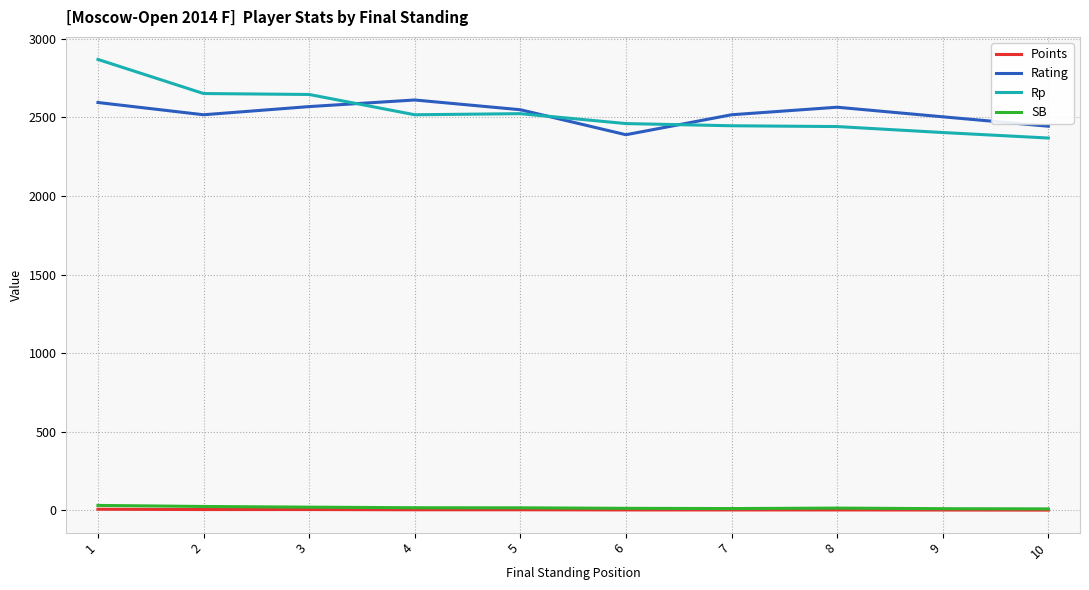

True or false: Rating has more than 1 points higher than both neighbors.

True